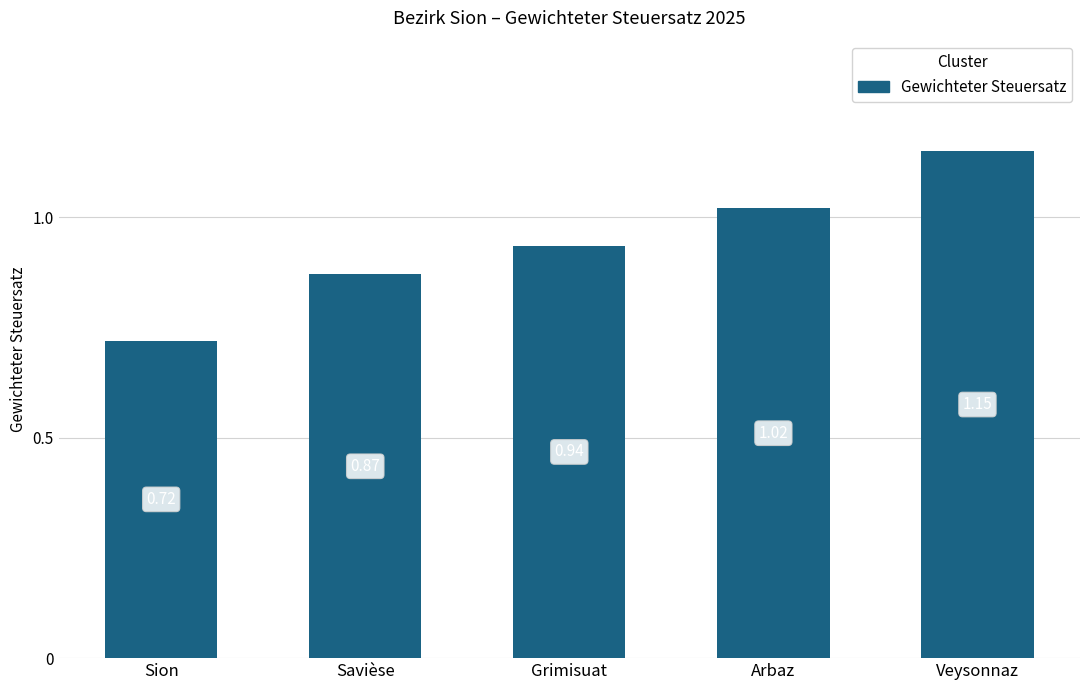

Which category has the highest value across all series?

Veysonnaz